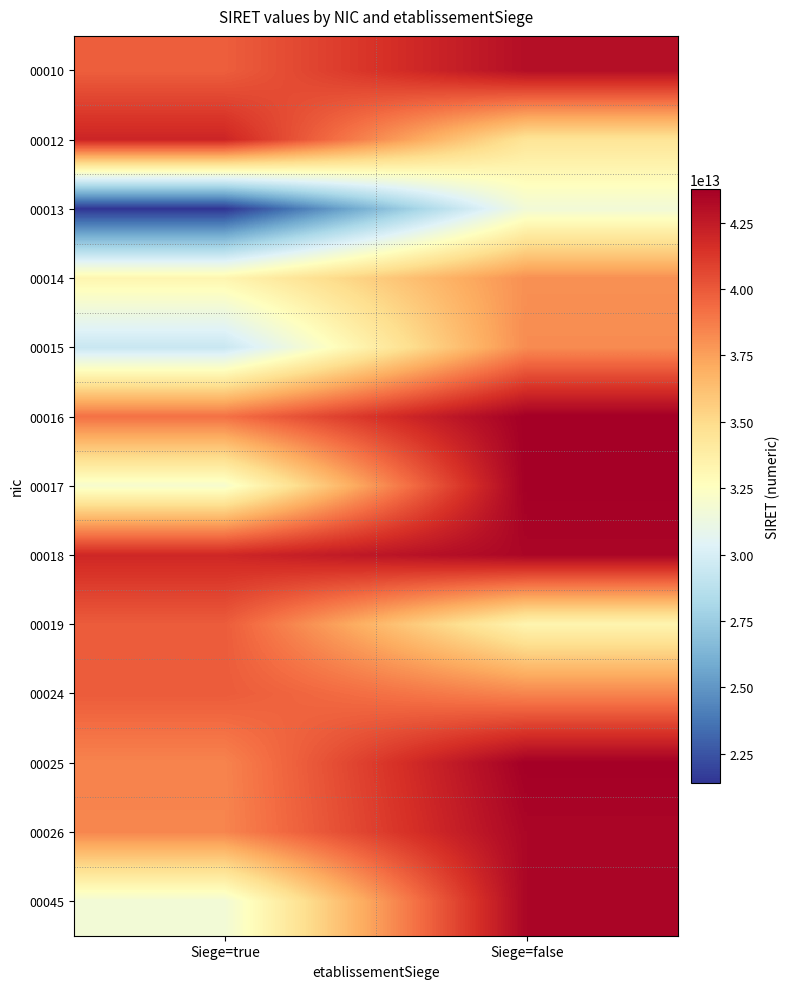

Which has a higher value, Siege=true or Siege=false?

Siege=false